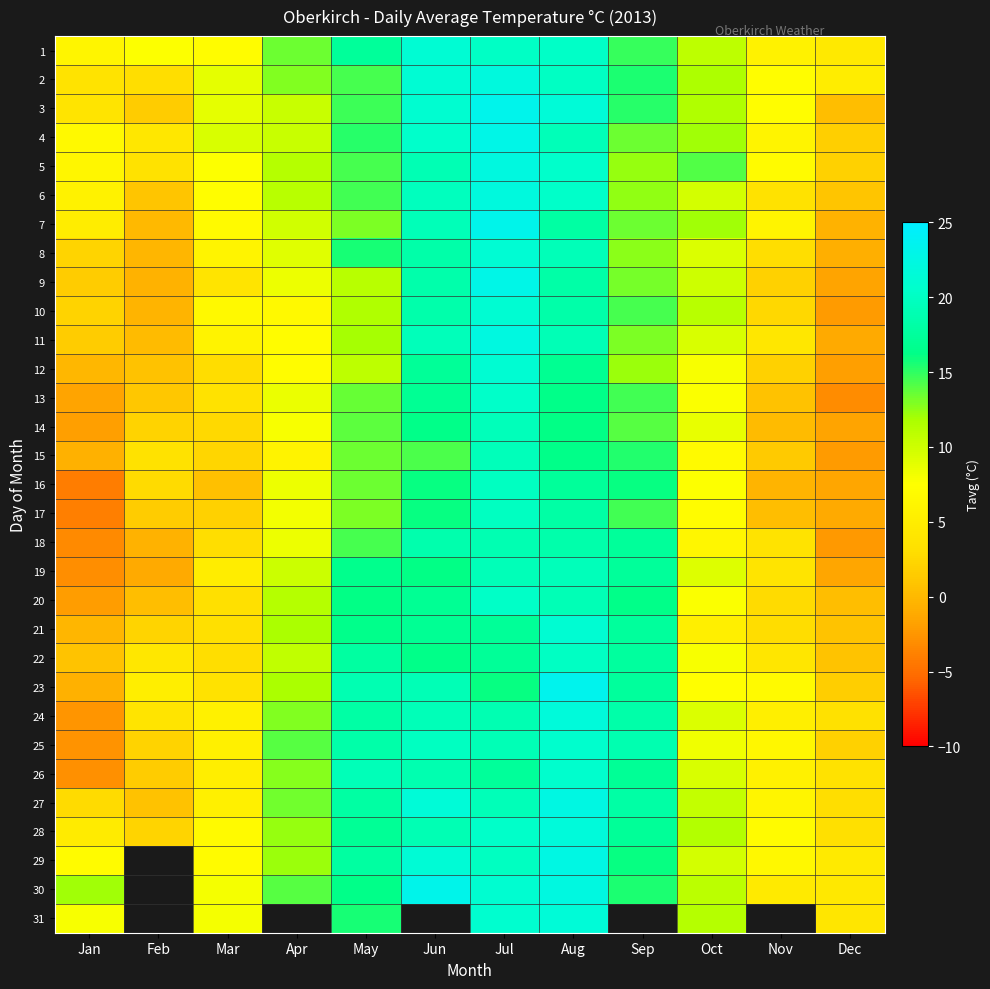

What is the difference between the second highest and second lowest values in the 24 series?

16.0